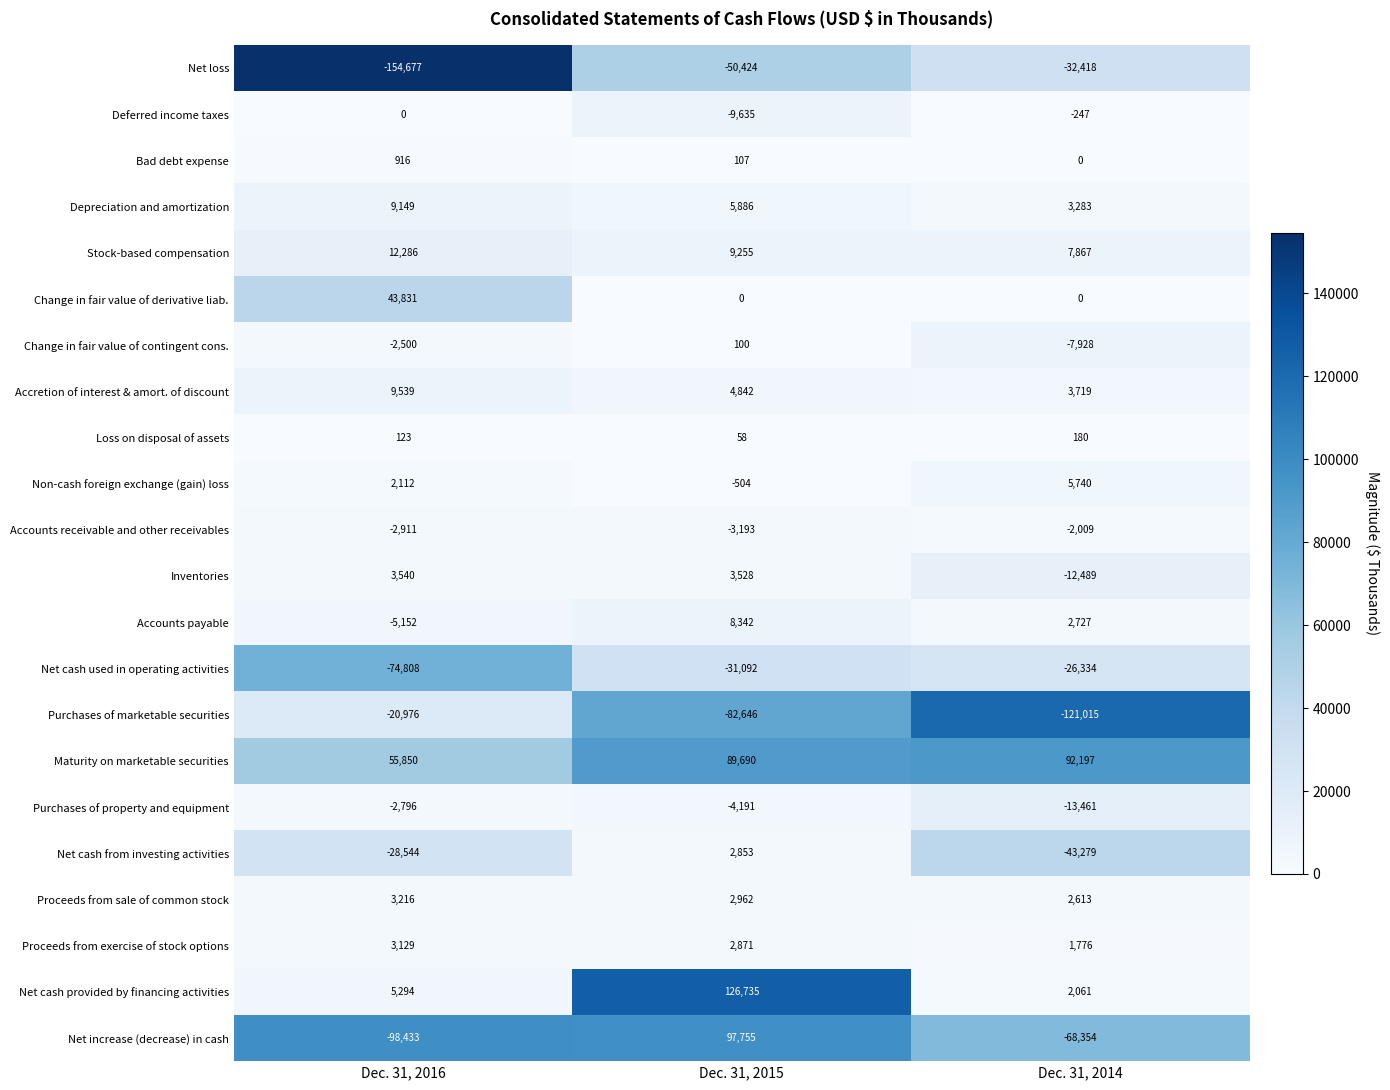

What is the total value across all series at Dec. 31, 2016?

-241812